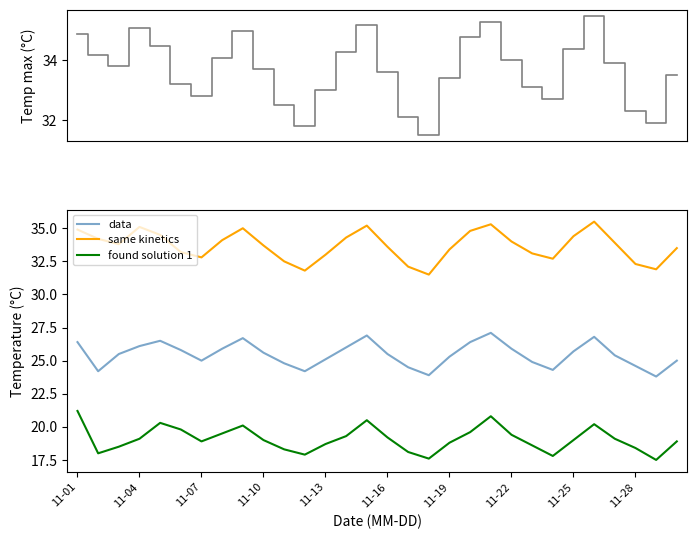

At how many categories does at least one series exceed 25?

30